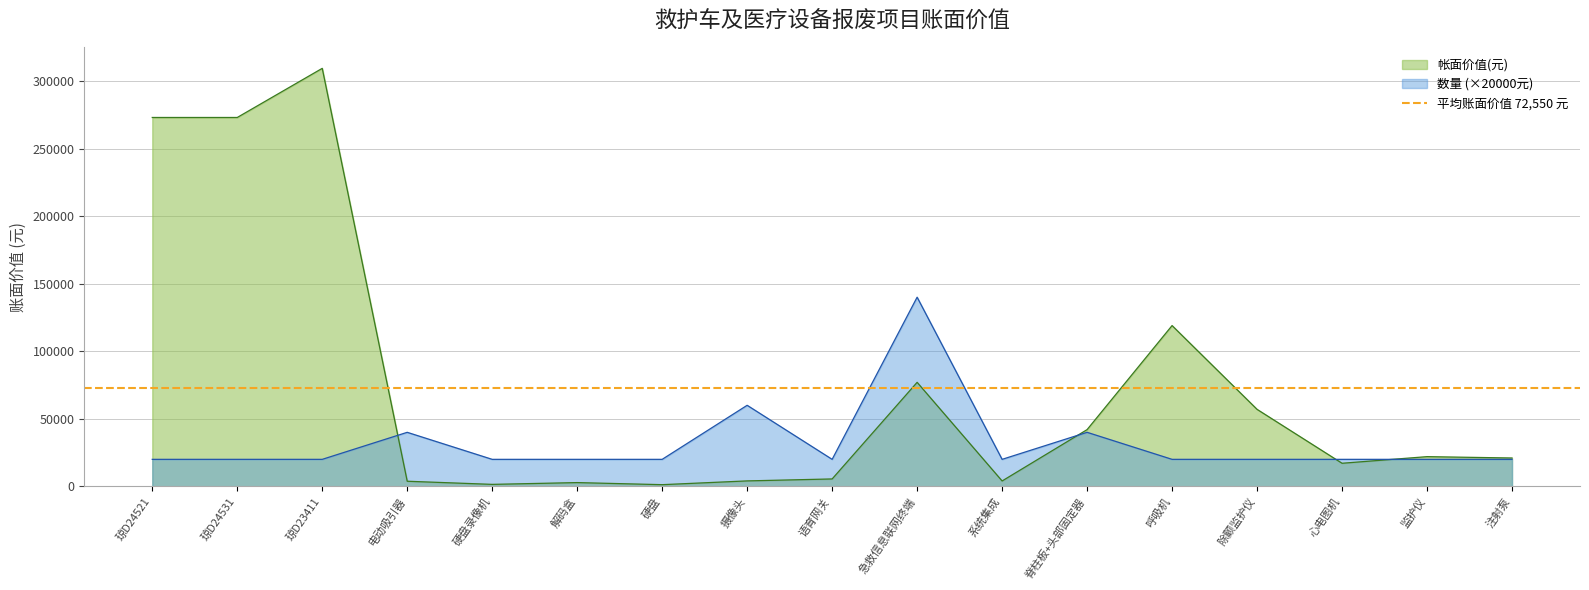

At which category is the sum across all series the highest?

琼D23411